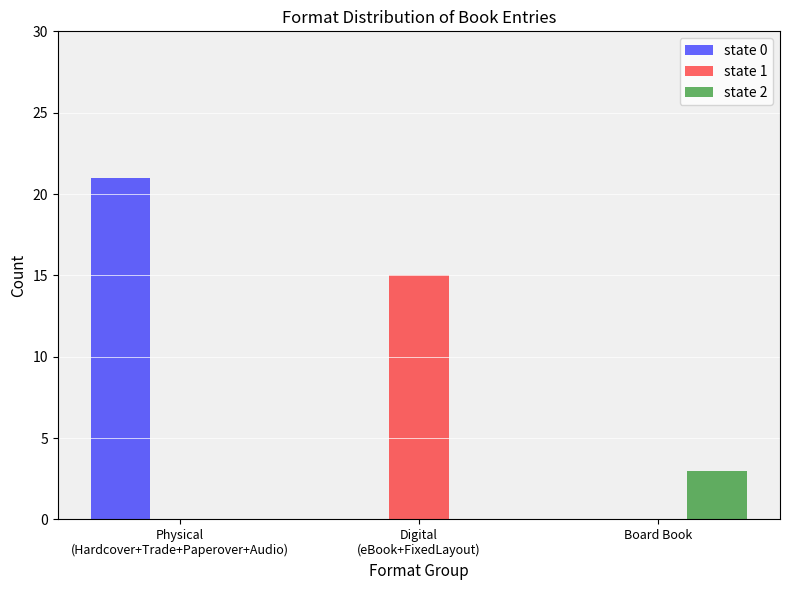

Which category has the highest value in the state 0 series?

Physical
(Hardcover+Trade+Paperover+Audio)